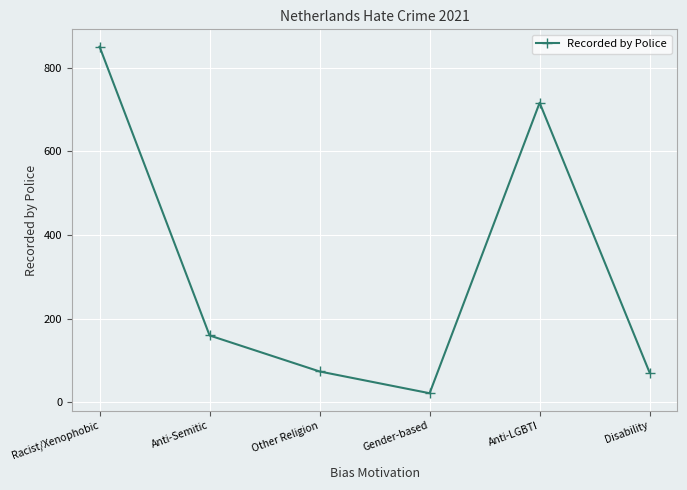

At which category does the data reach its first local valley?

Gender-based